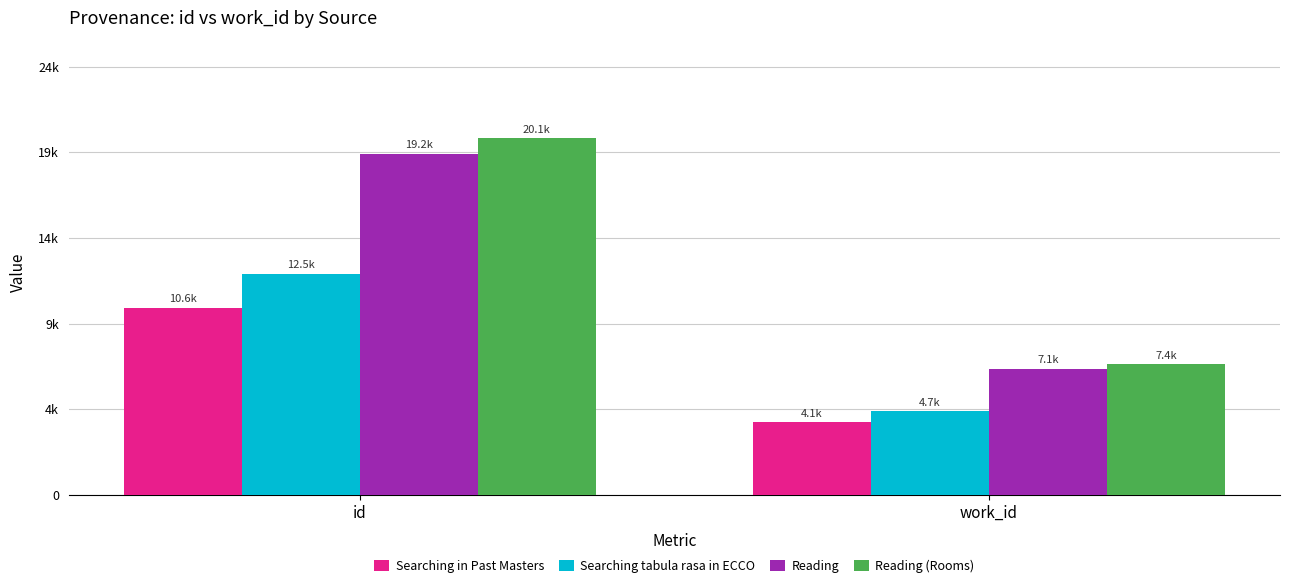

Reading right to left, extract all data points from this chart.

Searching in Past Masters: 4100	10553
Searching tabula rasa in ECCO: 4724	12461
Reading: 7101	19206
Reading (Rooms): 7371	20093